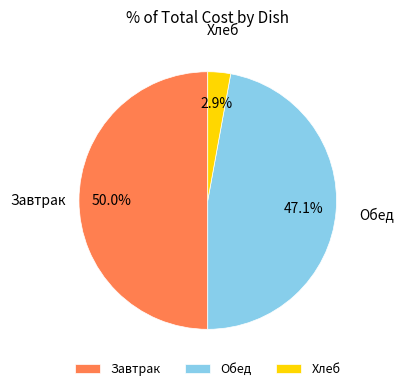

What is the smallest slice in the pie chart?

Хлеб